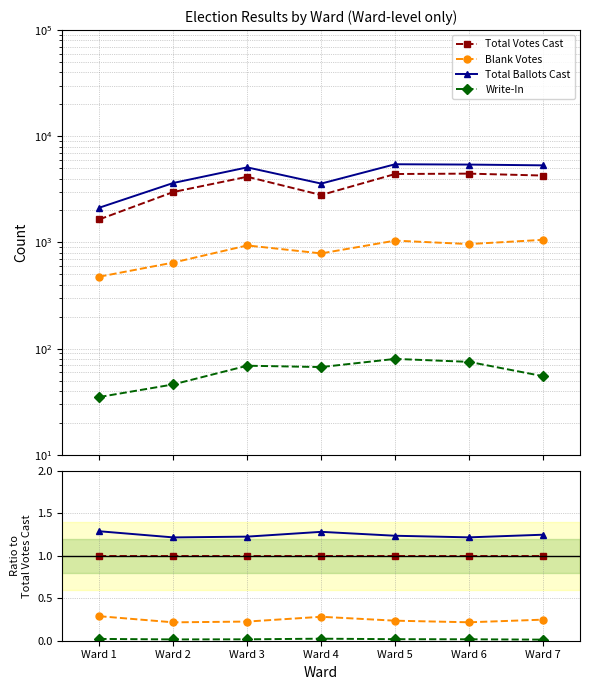

True or false: Blank Votes and Write-In intersect in this chart.

False